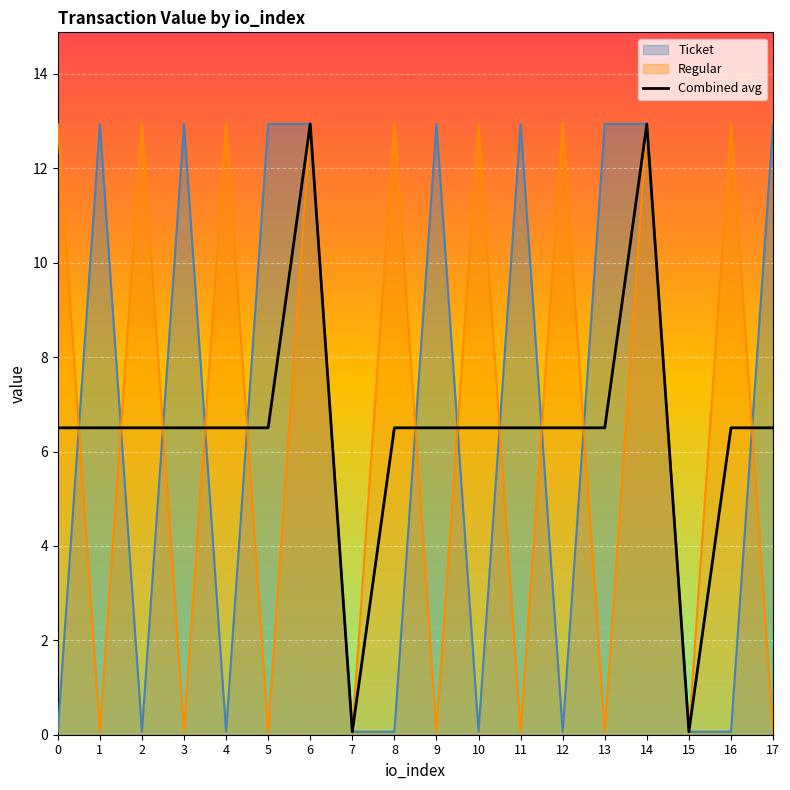

How many interior local valleys (lower than both neighbors) does the data have?

2